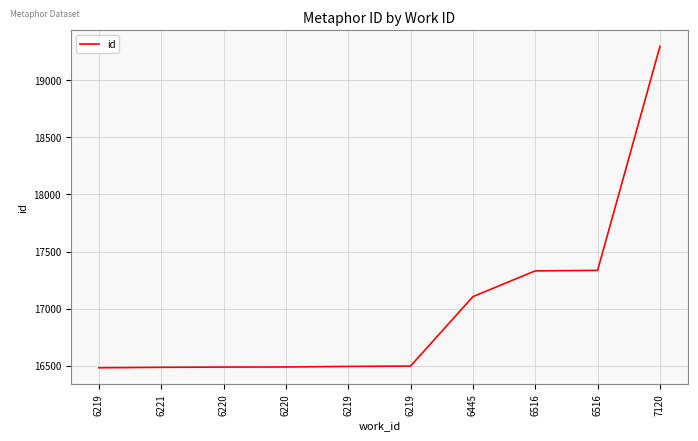

How many distinct data groups are displayed?

1